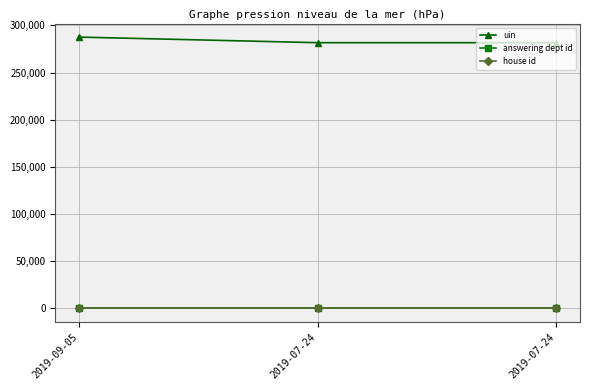

Which series changed the most between 2019-09-05 and 2019-07-24?

uin